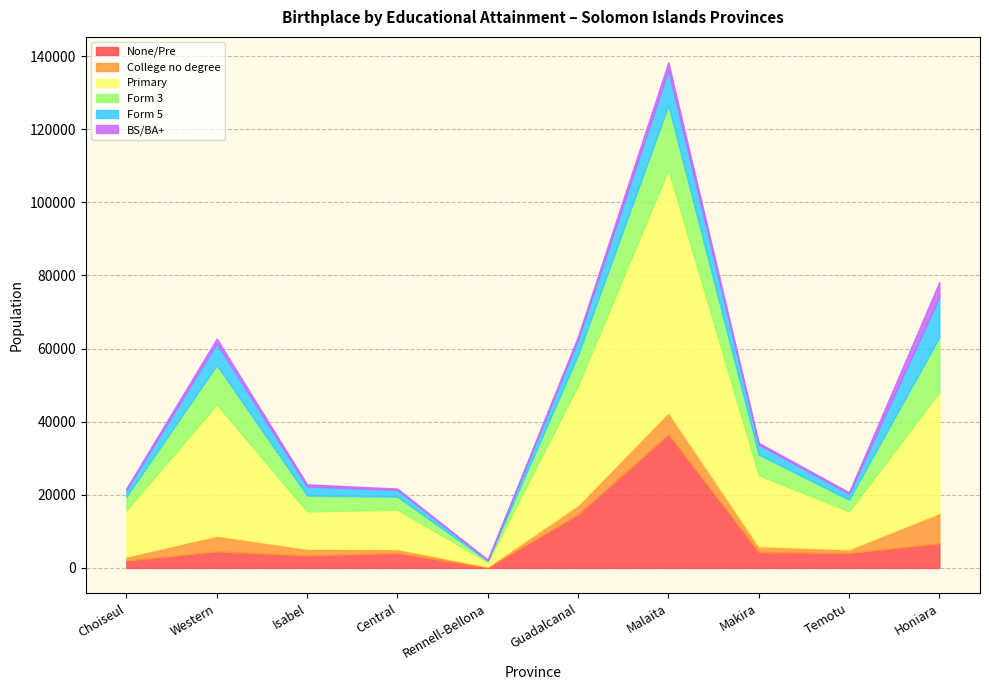

Which label corresponds to the largest value in the chart?

Malaita